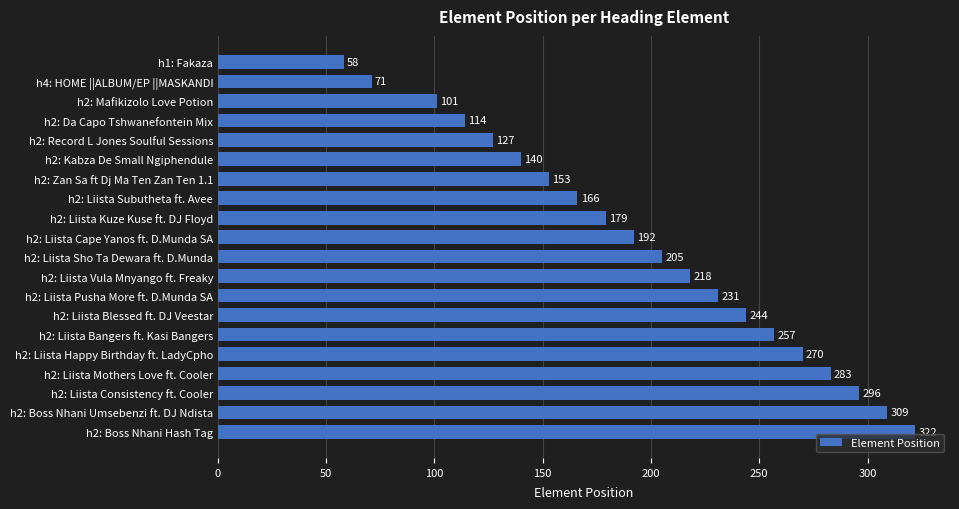

What is the change in value from h2: Liista Subutheta ft. Avee to h2: Zan Sa ft Dj Ma Ten Zan Ten 1.1?

-13